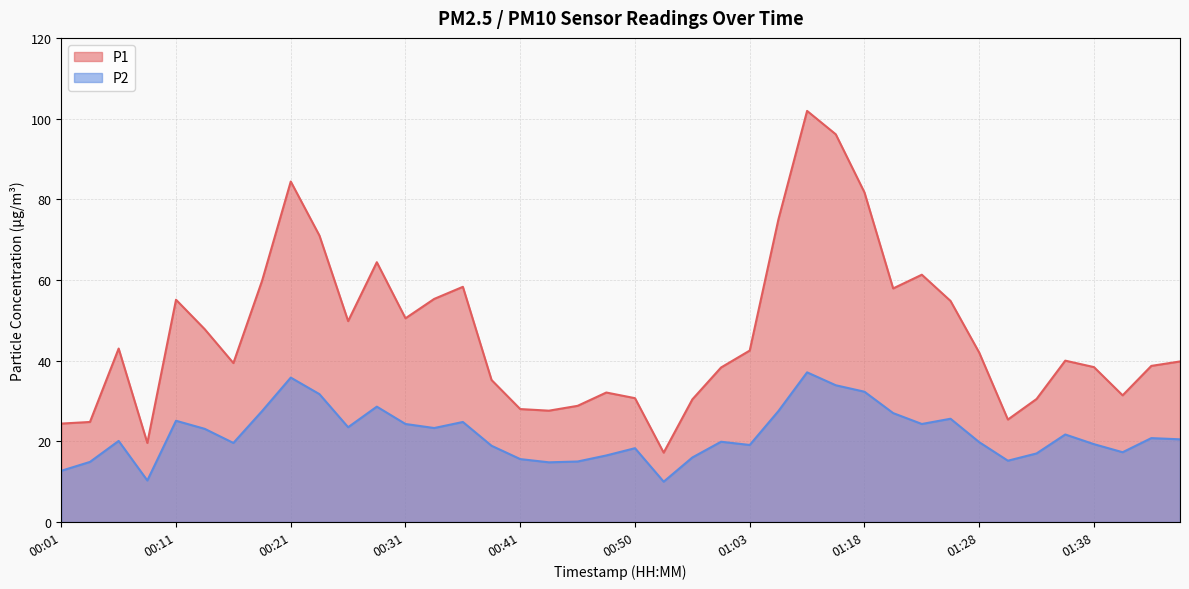

How many distinct data groups are displayed?

2